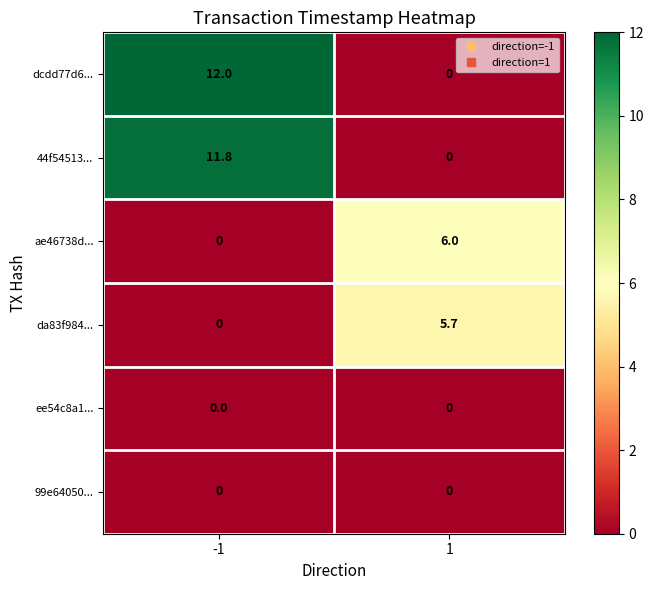

Reading right to left, what are all the values shown in this chart?

dcdd77d6...: 0.0	12.0
44f54513...: 0.0	11.8
ae46738d...: 6.0	0.0
da83f984...: 5.7	0.0
ee54c8a1...: 0.0	0.0
99e64050...: 0.0	0.0